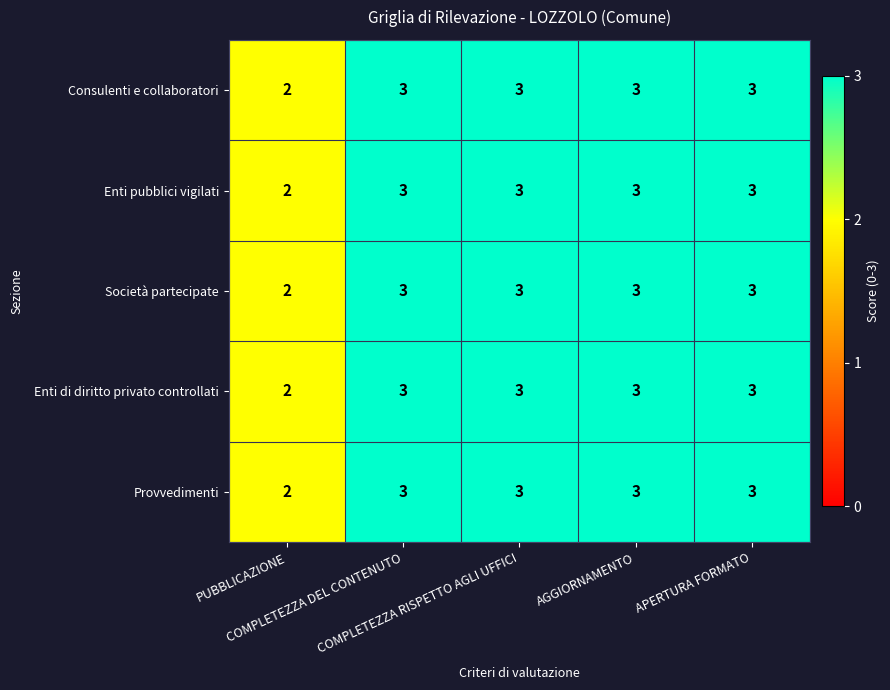

How many Enti di diritto privato controllati values are between 3 and 4?

4